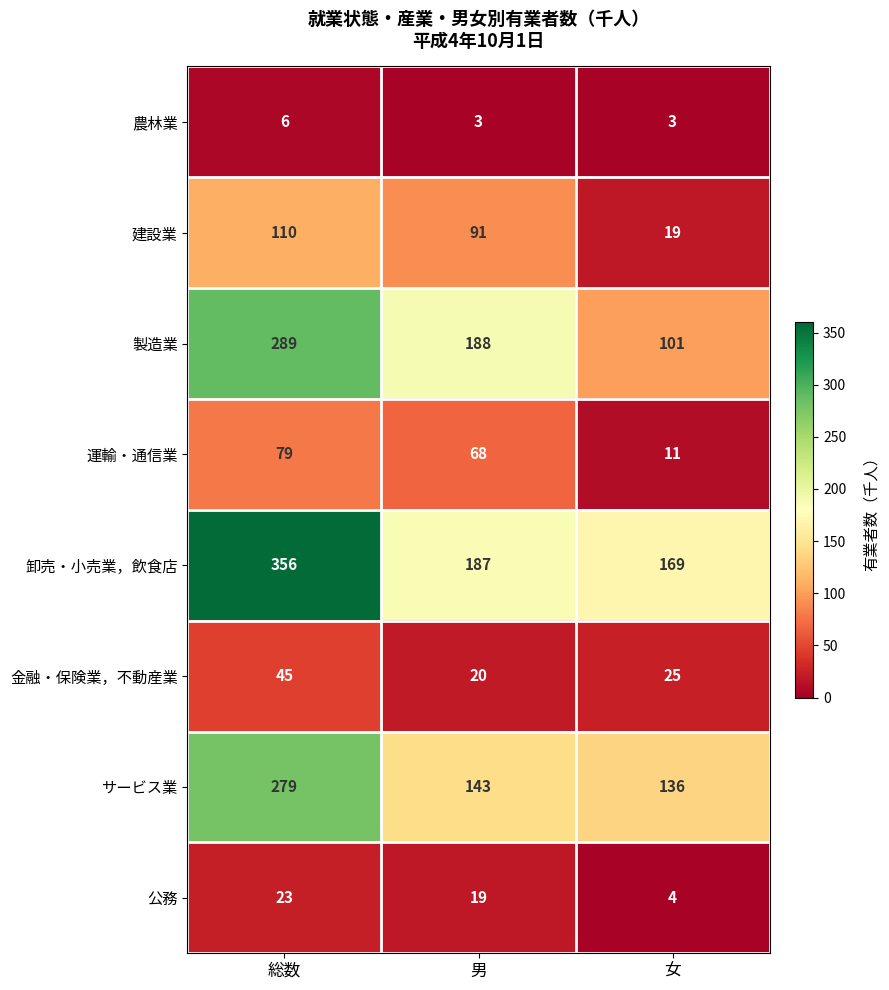

Rank the categories by サービス業 value from highest to lowest.

総数, 男, 女